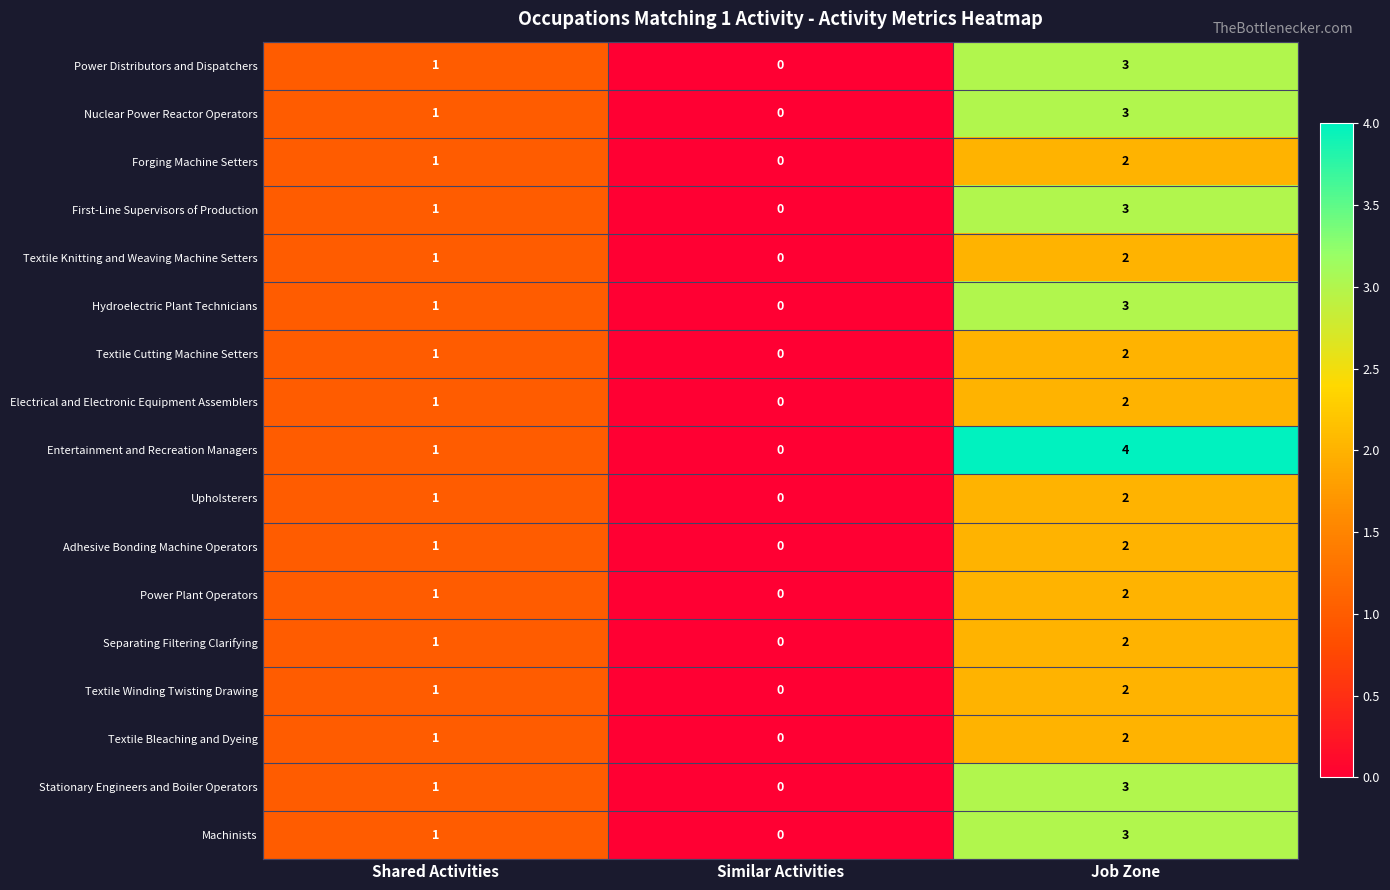

Count the Adhesive Bonding Machine Operators values in the range 0 to 2.

3